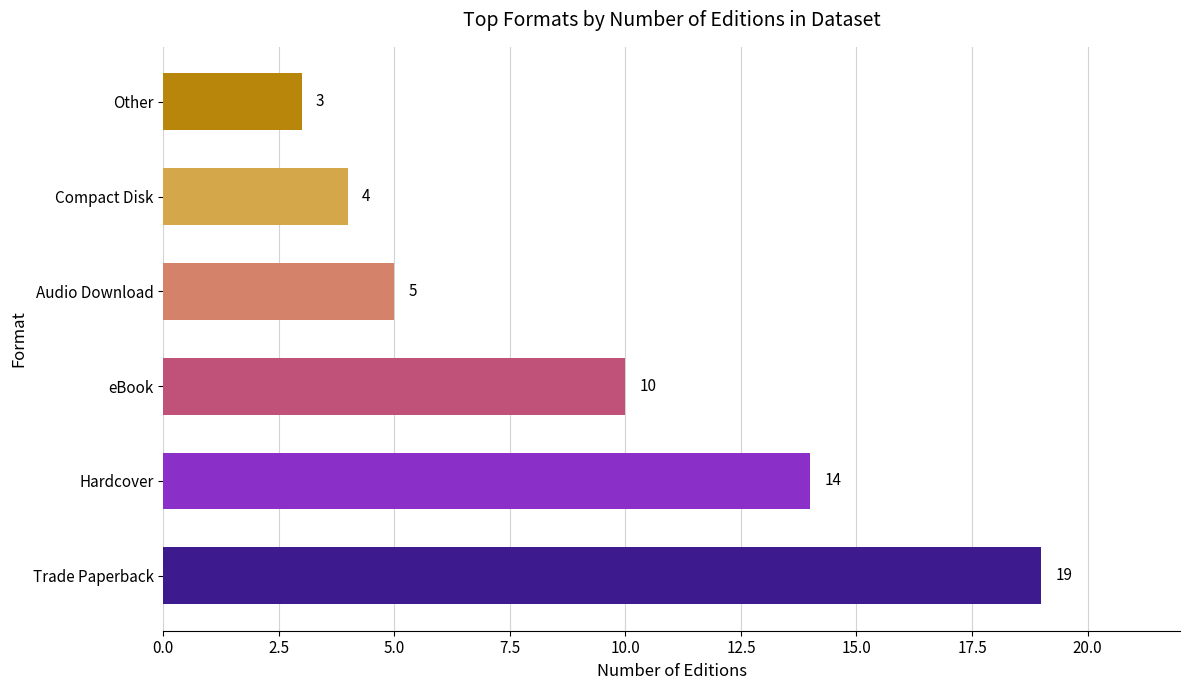

What is the sum of the values at eBook and Audio Download?

15